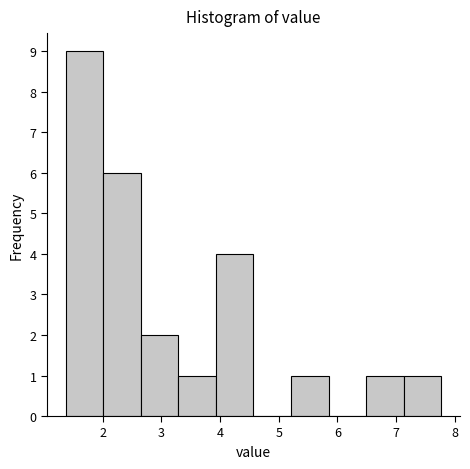

Over which range of the x-axis is the bar tallest?

1.37 to 2.01